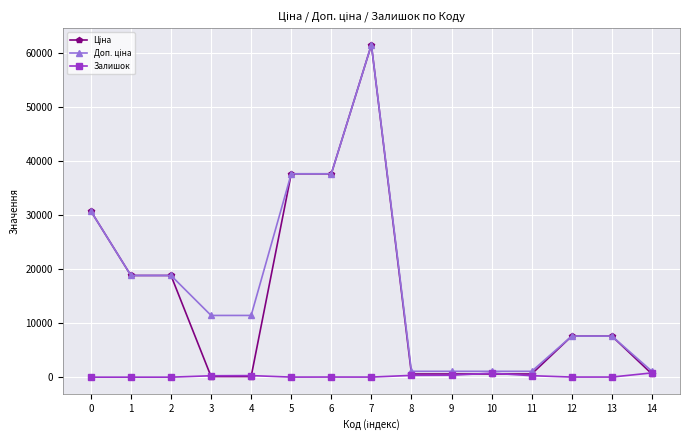

How many lines are shown in the chart?

3